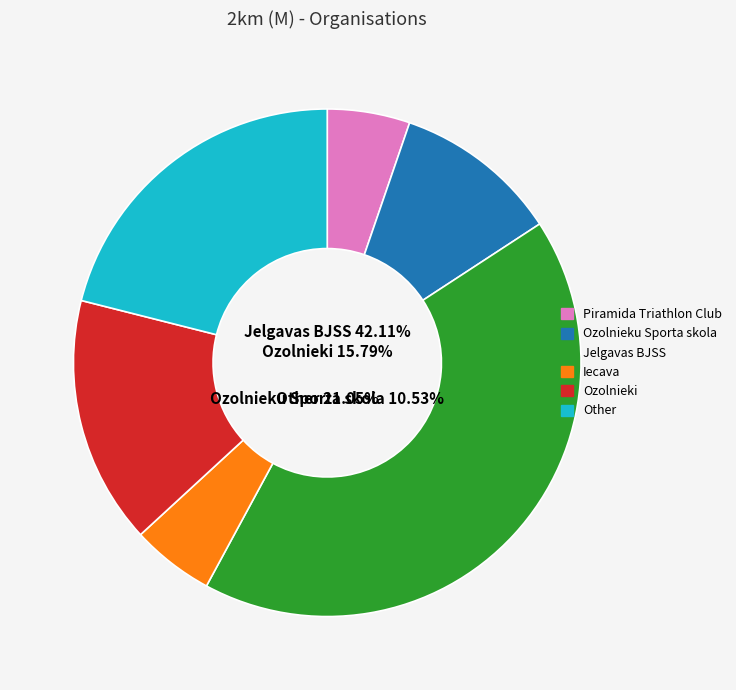

Is it true that Piramida Triathlon Club is 1% of the pie?

False